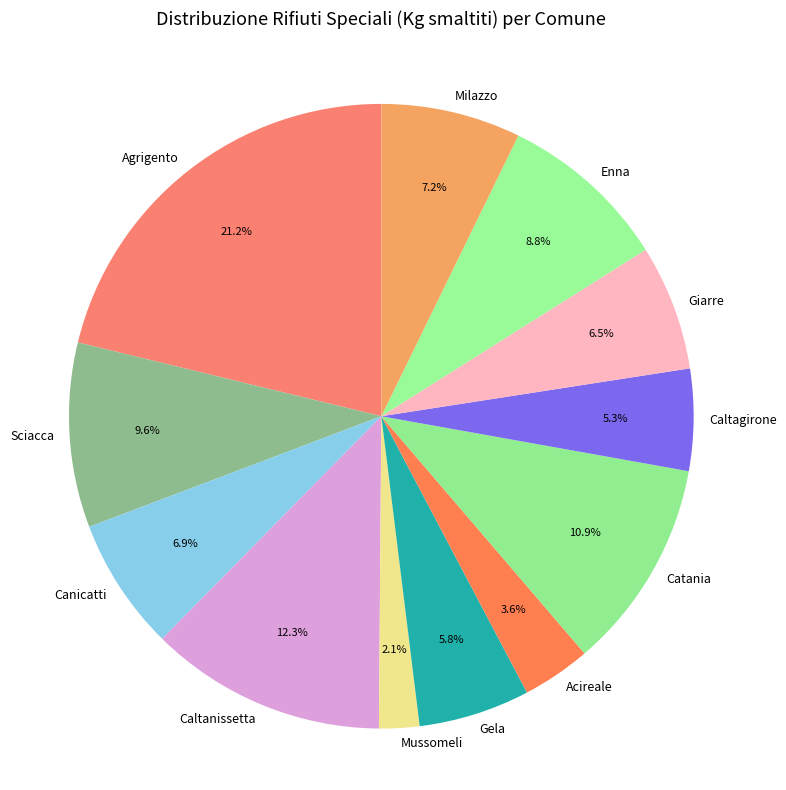

Does Mussomeli represent more than half of the total?

No